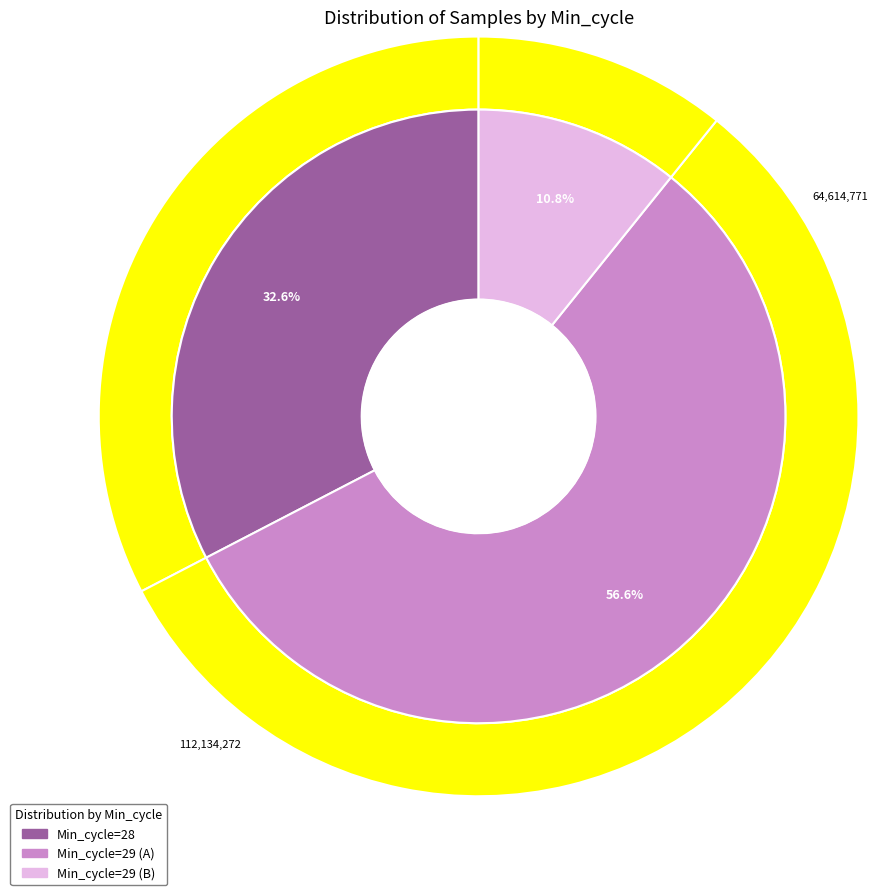

Is the sum of 29 and 28 greater than half?

No